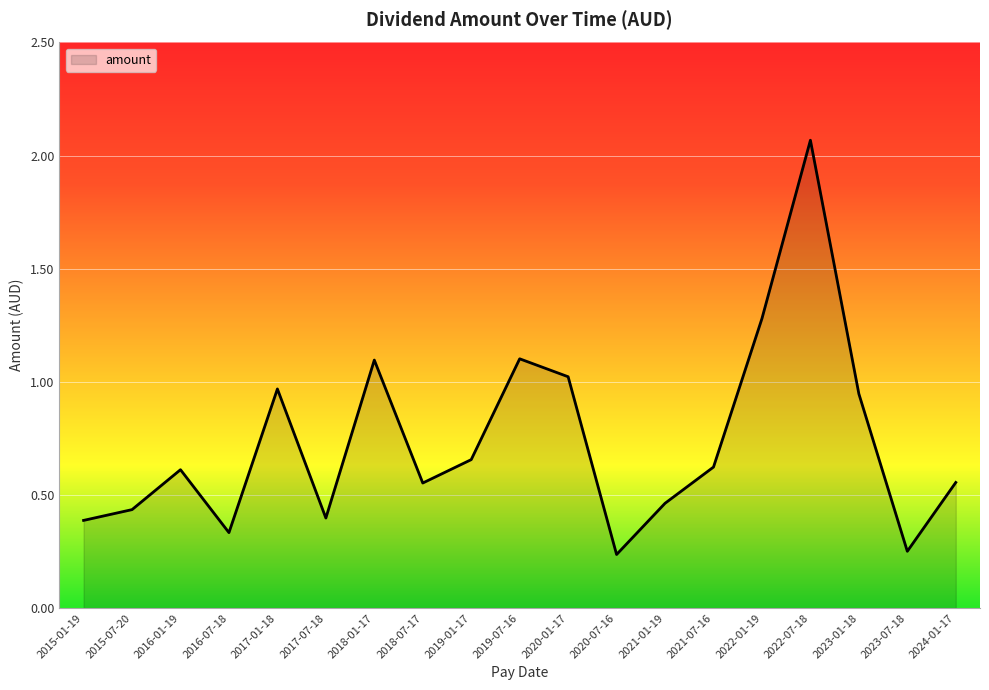

At which category does the data reach its first local peak?

2016-01-19